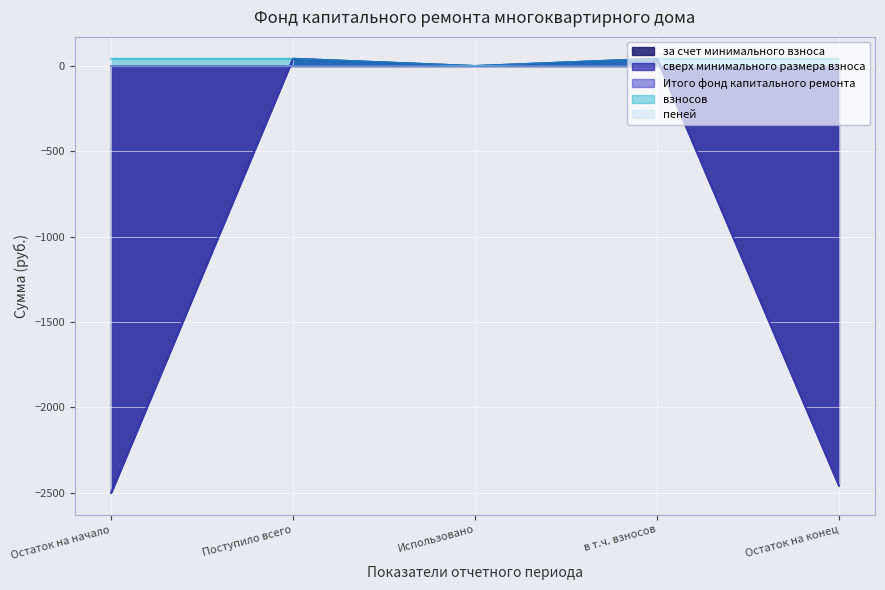

Where is взносов nearest to the value 21?

Использовано